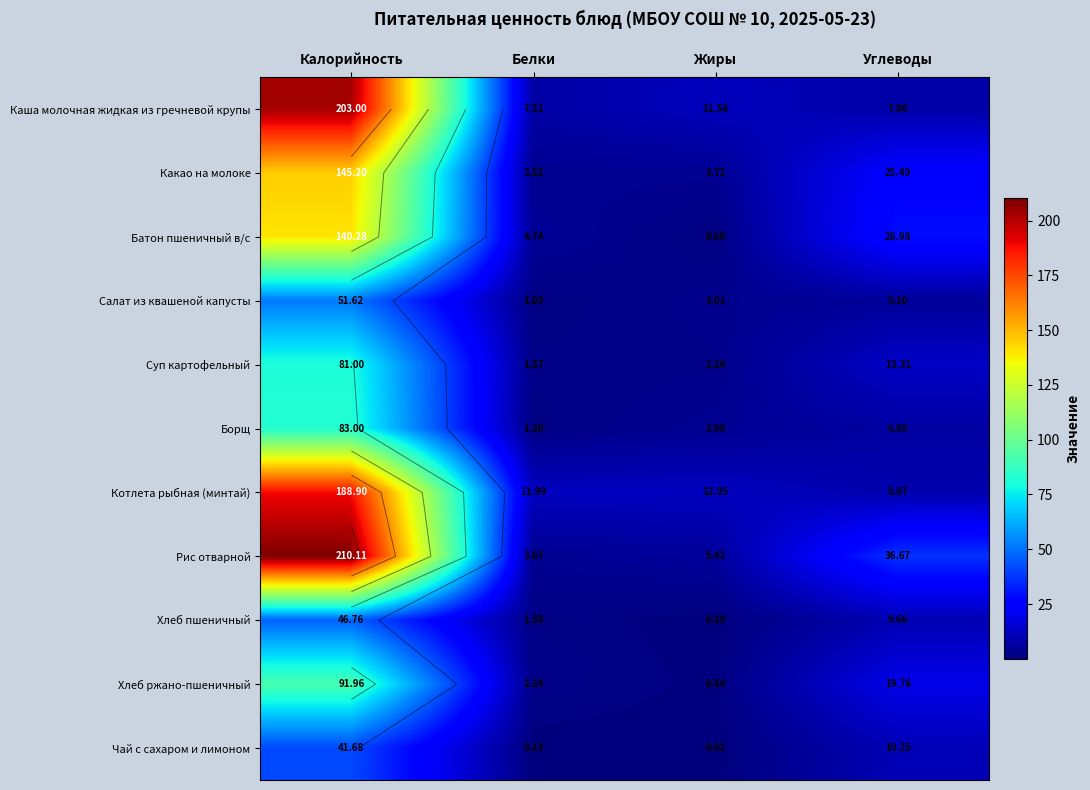

What is the difference between the maximum and minimum values in the Каша молочная жидкая из гречневой крупы series?

195.8